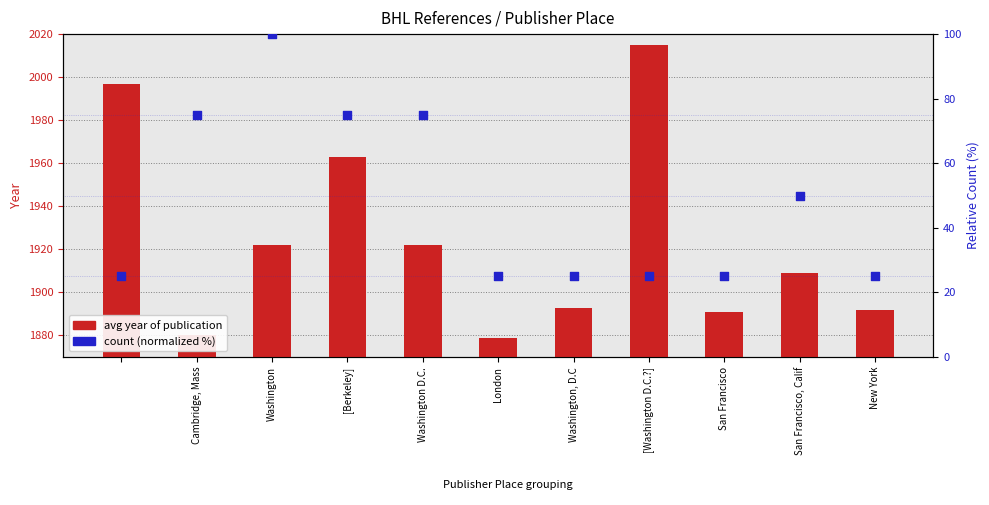

At how many categories does at least one series exceed 16?

11